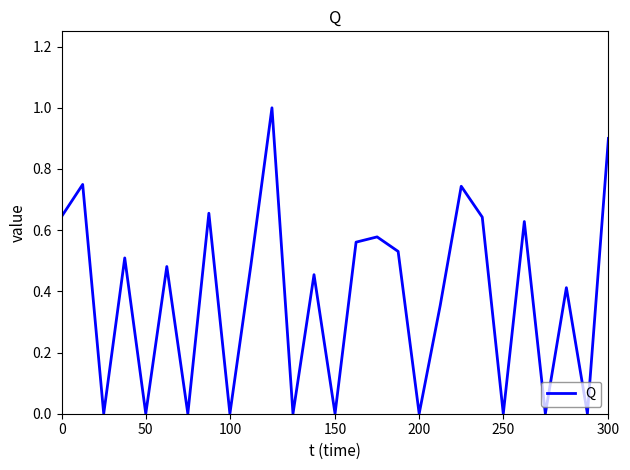

The chart shows a value of 0.0 at 150. True or false?

True